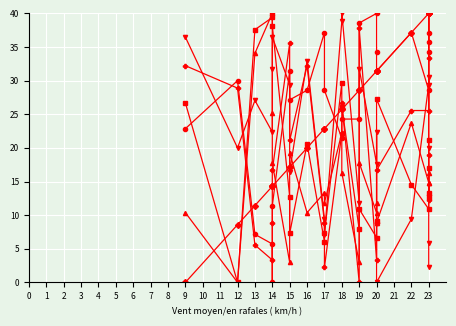

True or false: Refacho (km/h) has more than 2 interior local peaks.

True